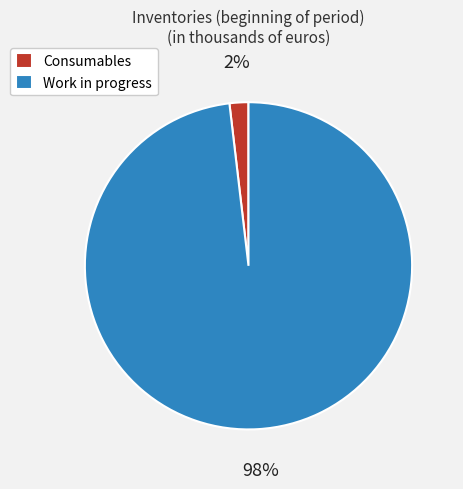

How many segments does this pie chart have?

2